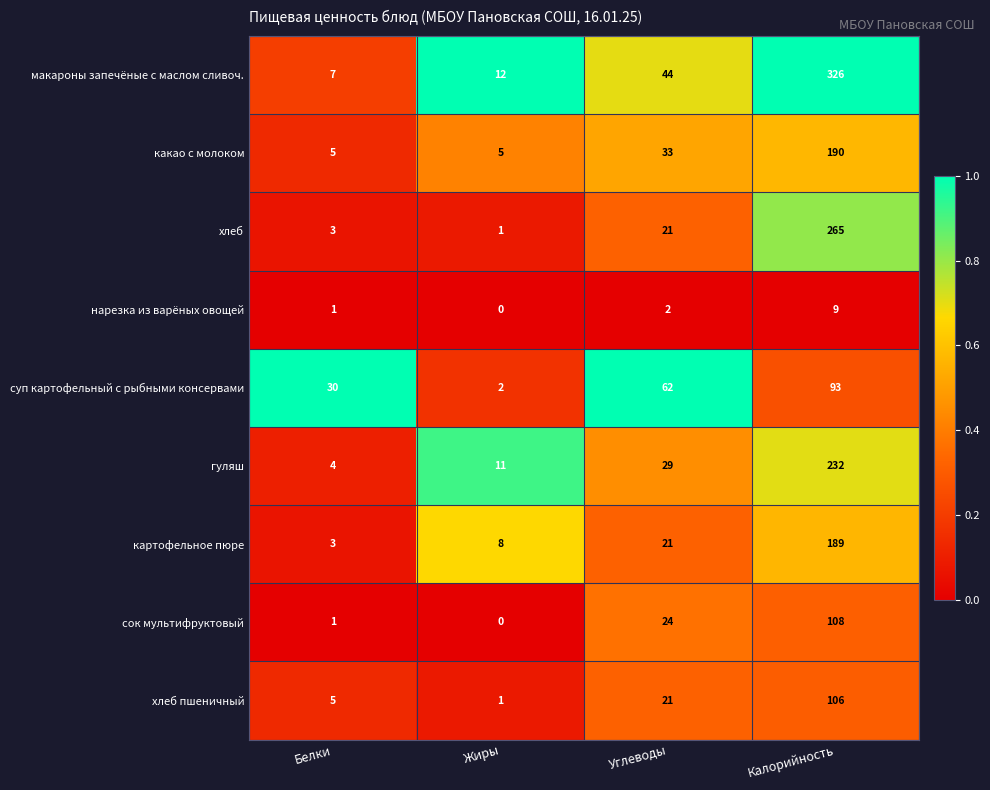

Which series has the largest total across all categories?

макароны запечёные с маслом сливоч.